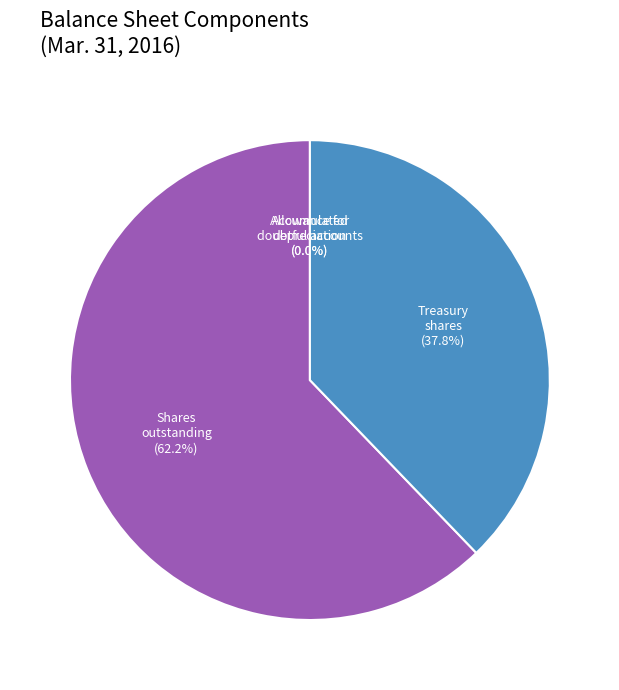

Does any single category account for the majority?

Yes